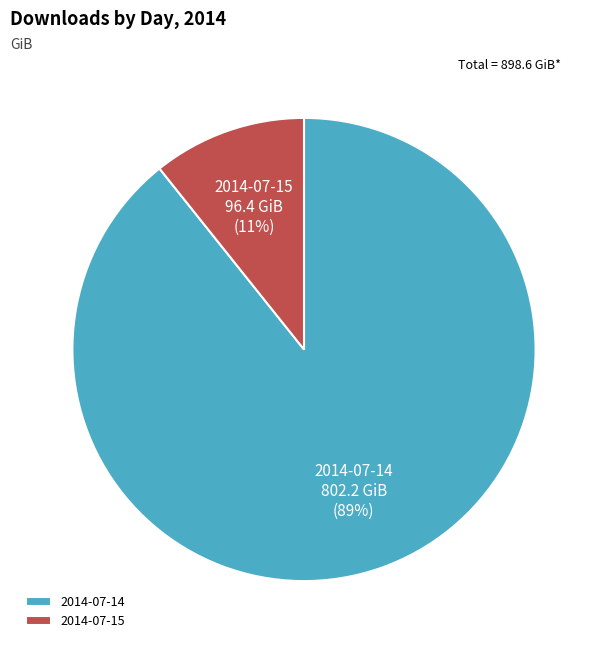

What is the smallest slice in the pie chart?

2014-07-15